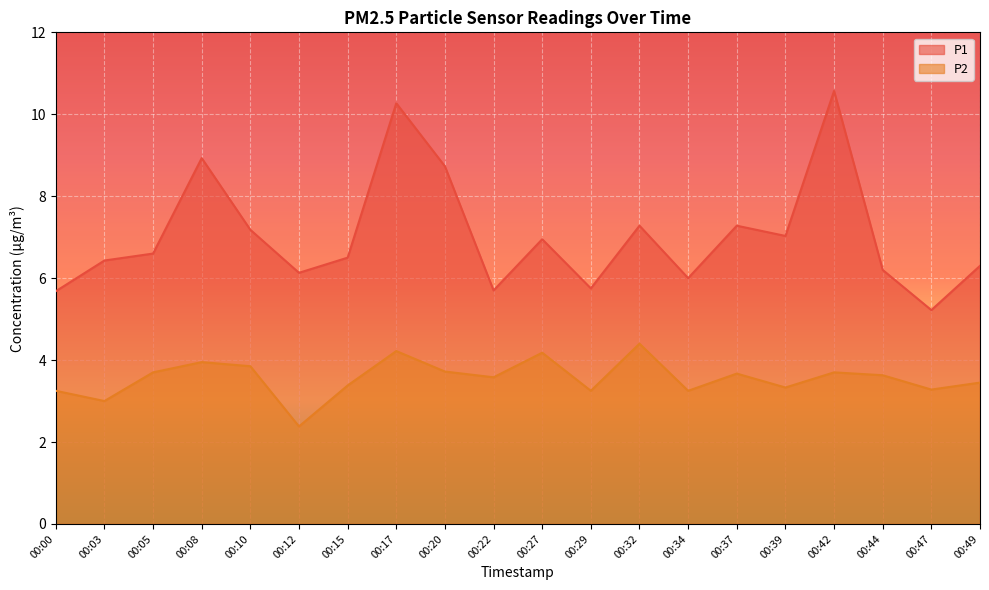

What is the average value of the P1 series?

7.0